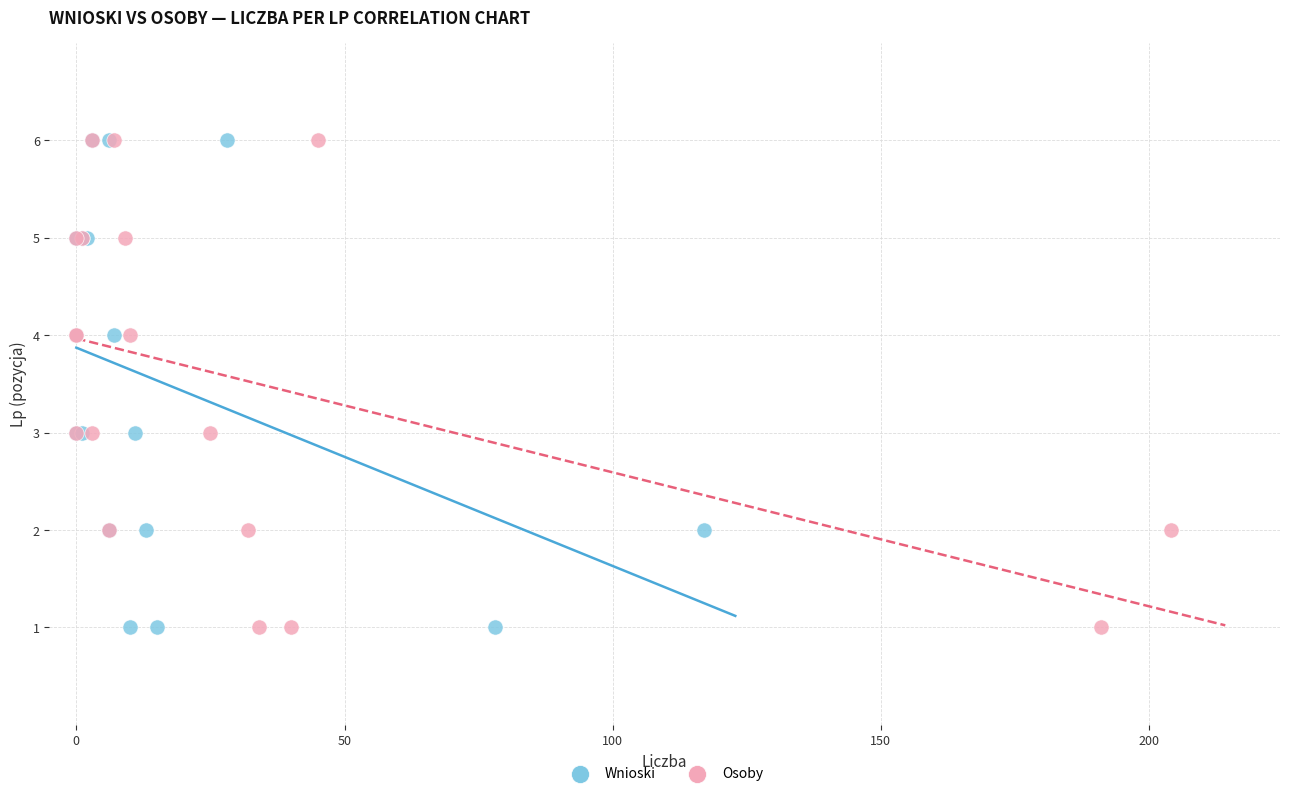

What are all the series names shown in the legend?

Wnioski, Osoby